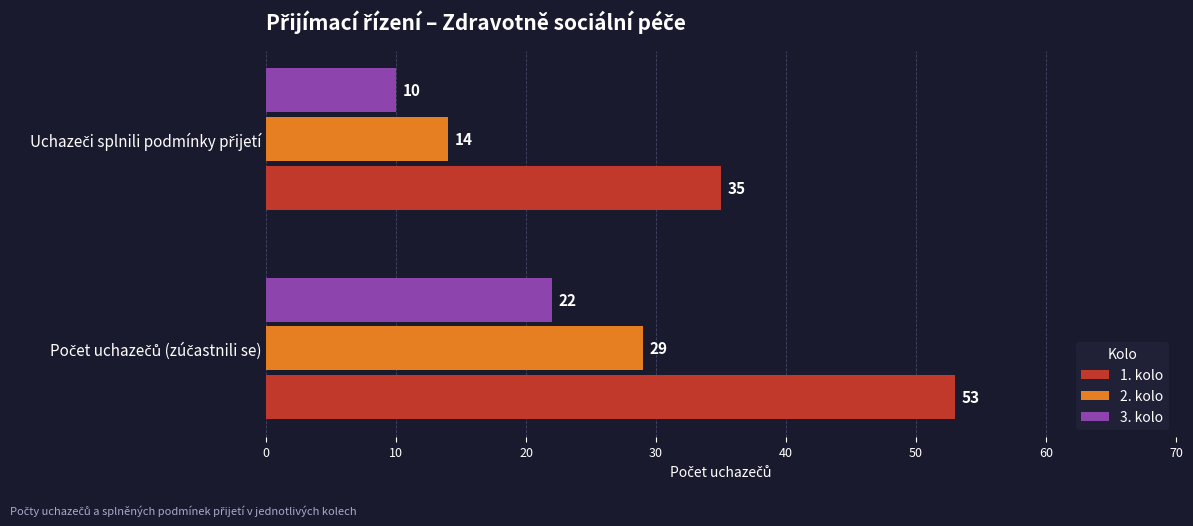

What is the average value of the 2. kolo series?

22